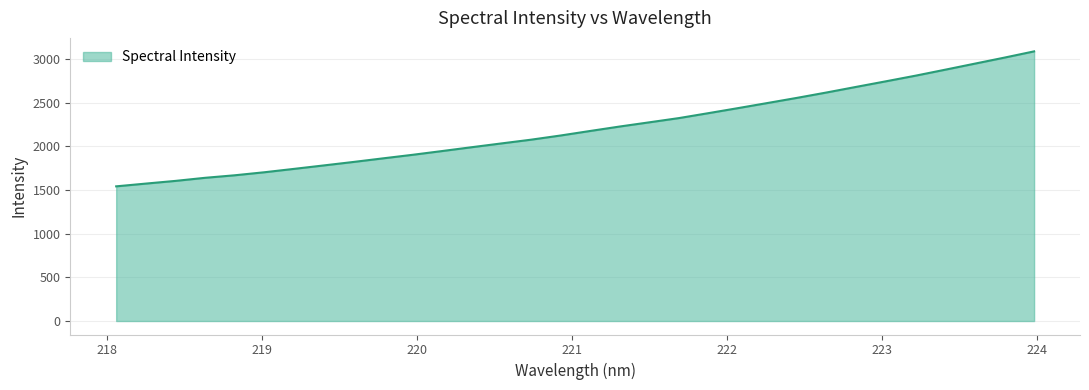

What is the difference between the maximum and minimum values?

1545.6